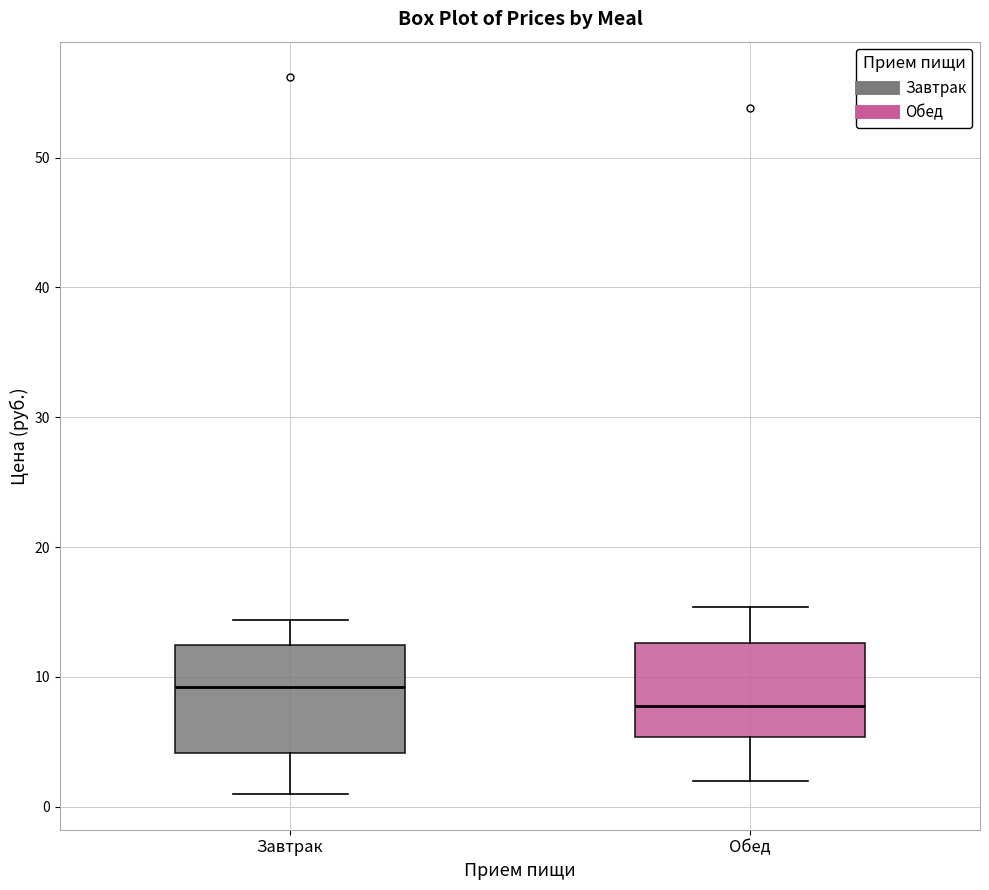

Which box has the highest median line?

Завтрак